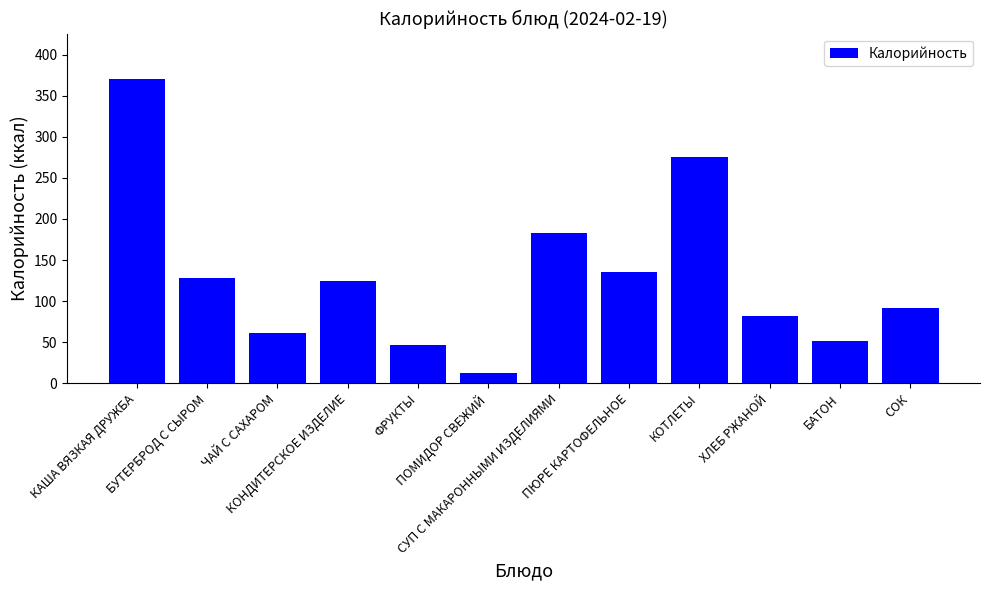

Which category has the lowest value across all series?

ПОМИДОР СВЕЖИЙ